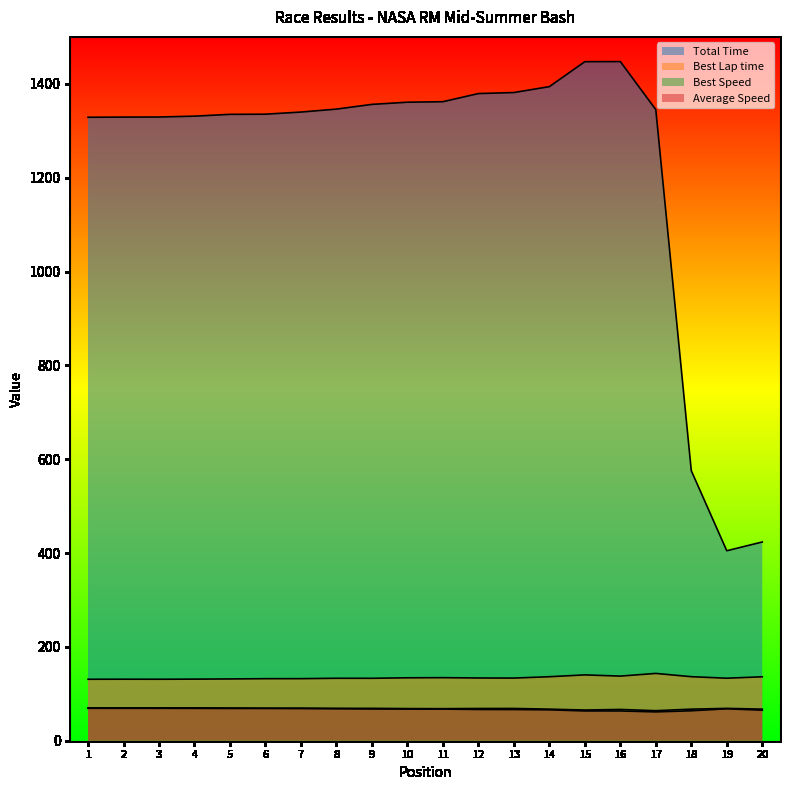

Reading right to left, extract all data points from this chart.

Total Time: 20=423.6	19=404.9	18=575.5	17=1345.0	16=1447.3	15=1447.1	14=1394.0	13=1381.4	12=1379.2	11=1361.9	10=1360.8	9=1356.1	8=1346.1	7=1339.8	6=1335.2	5=1334.9	4=1331.1	3=1329.2	2=1329.0	1=1328.7
Best Lap time: 20=136.3	19=133.2	18=136.5	17=143.4	16=137.7	15=140.3	14=136.4	13=133.5	12=133.7	11=134.4	10=134.1	9=133.0	8=133.1	7=132.3	6=132.2	5=131.7	4=131.3	3=131.0	2=131.1	1=131.0
Best Speed: 20=67.4	19=68.9	18=67.3	17=64.0	16=66.7	15=65.4	14=67.3	13=68.8	12=68.7	11=68.3	10=68.5	9=69.0	8=69.0	7=69.4	6=69.4	5=69.7	4=69.9	3=70.1	2=70.0	1=70.1
Average Speed: 20=65.0	19=68.0	18=63.8	17=61.4	16=63.4	15=63.4	14=65.9	13=66.5	12=66.6	11=67.4	10=67.5	9=67.7	8=68.2	7=68.5	6=68.8	5=68.8	4=69.0	3=69.1	2=69.1	1=69.1